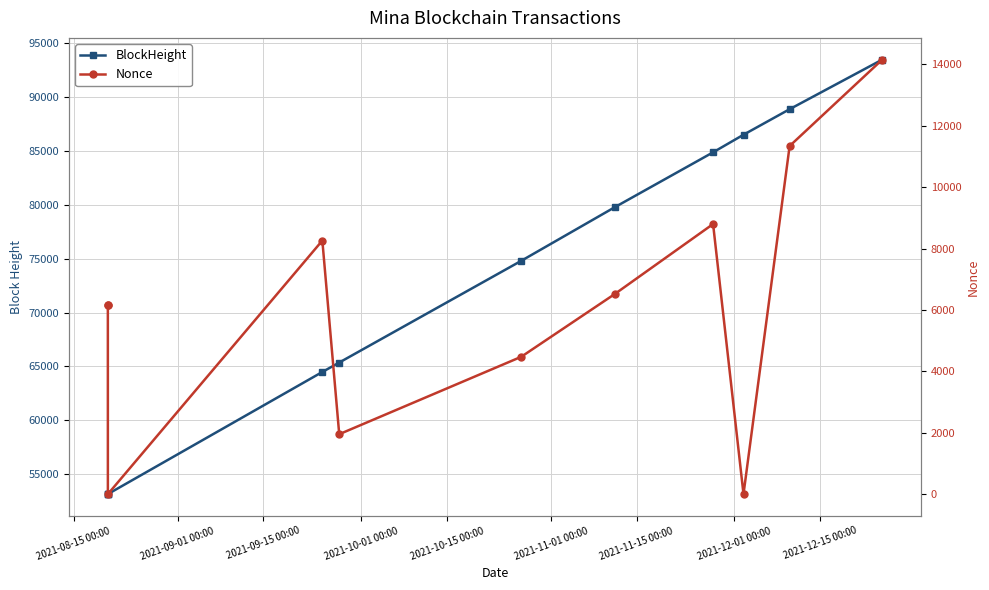

Which has a higher value, 2021-09-01 00:00 or 2021-11-01 00:00?

2021-11-01 00:00